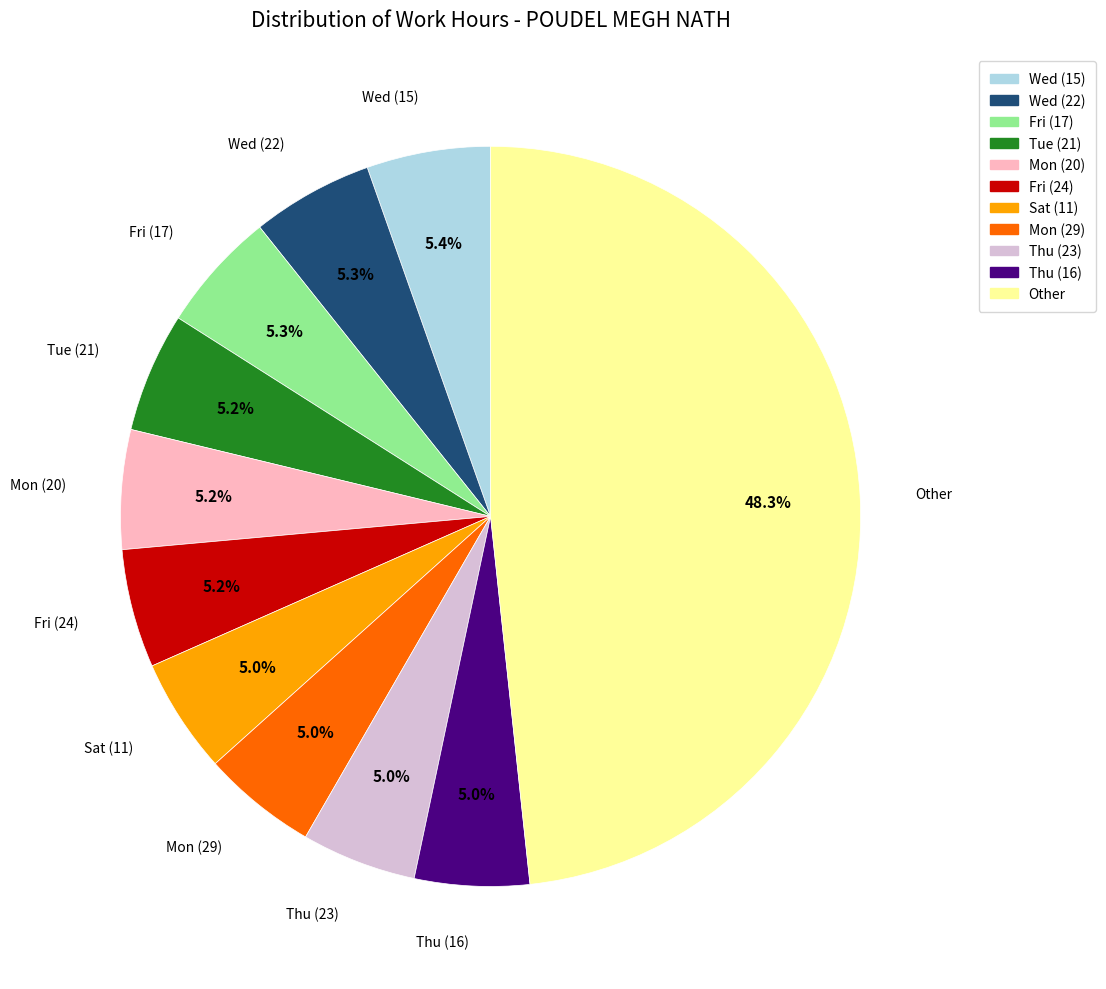

What percentage is the Thu (23) slice, to the nearest percent?

5%